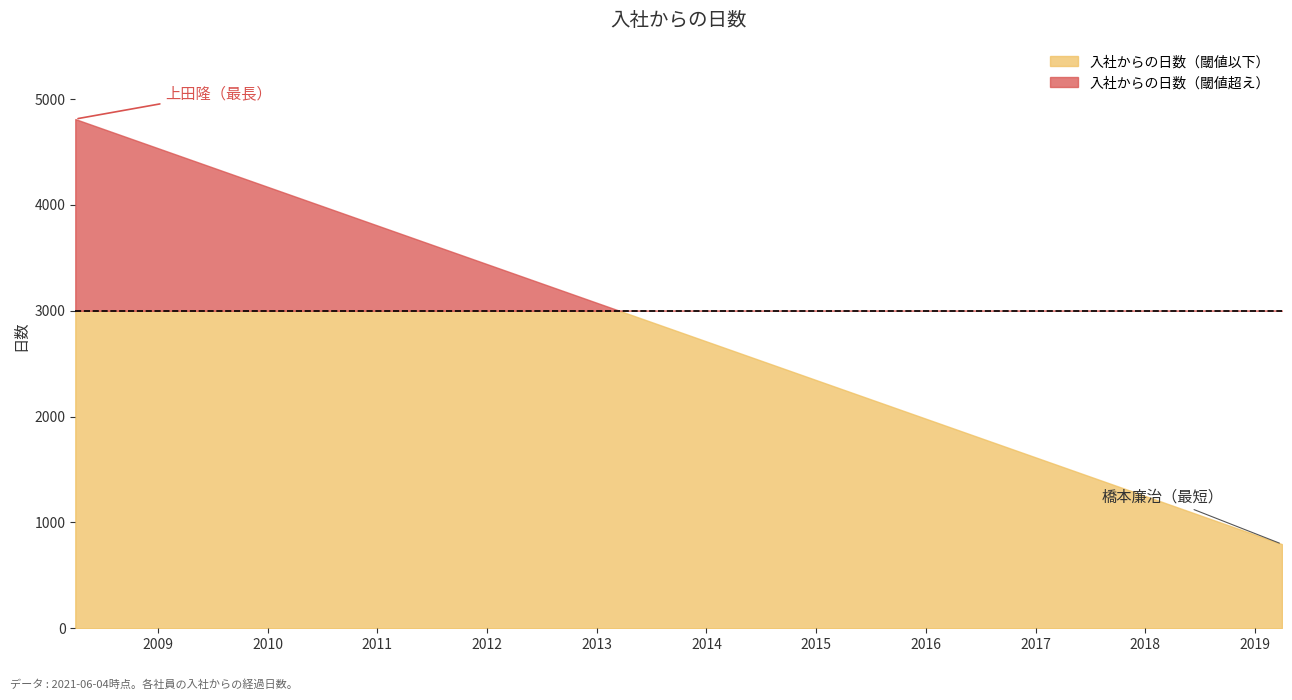

Which has a higher value, 佐々木由美 or 千葉太郎?

千葉太郎